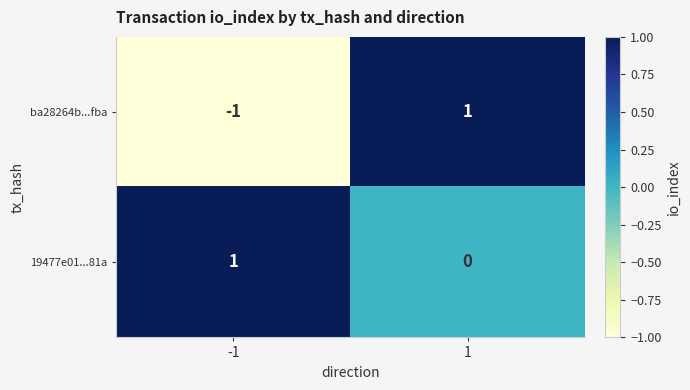

Which series has the largest range (max minus min)?

ba28264b...fba